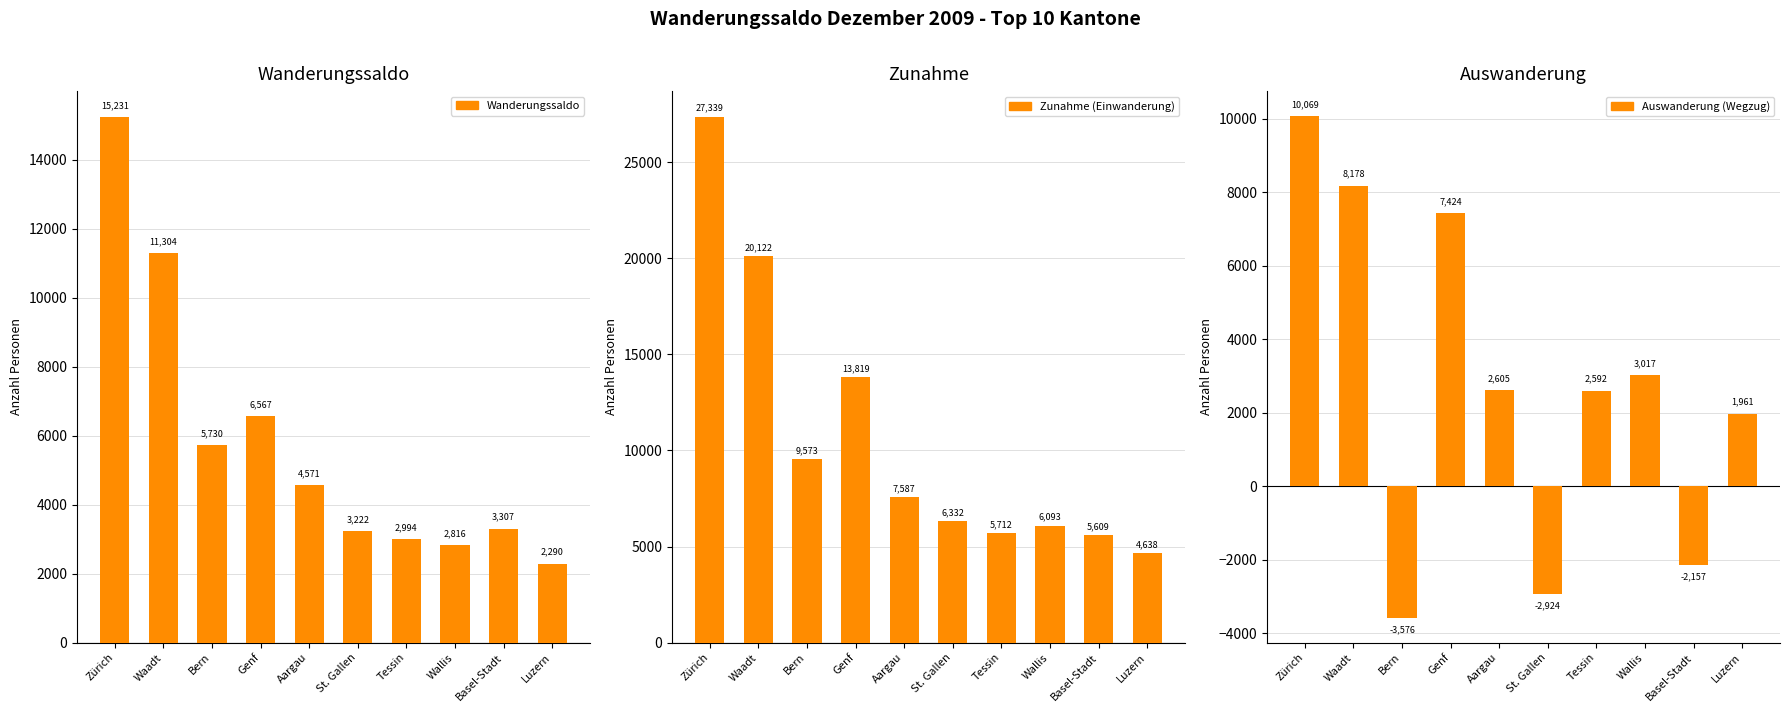

List the series in order of their overall mean, highest first.

Zunahme (Einwanderung), Wanderungssaldo, Auswanderung (Wegzug)